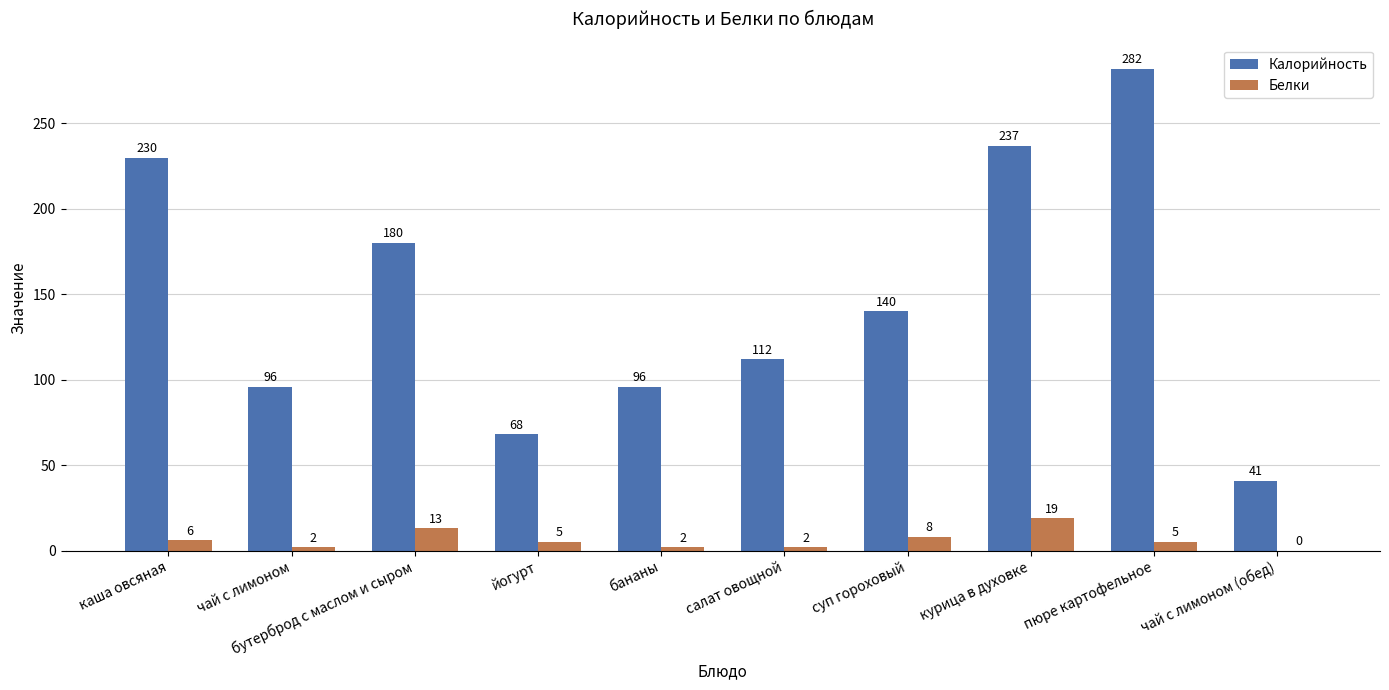

The Калорийность series shows 130 at чай с лимоном. True or false?

False